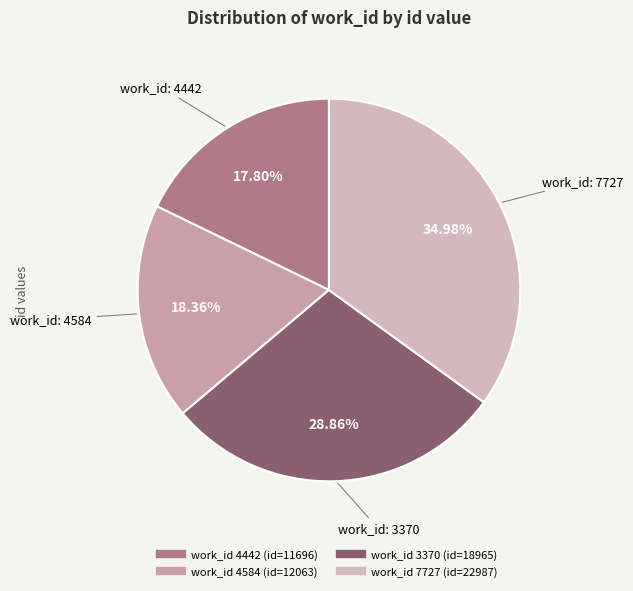

What is the largest slice in the pie chart?

7727